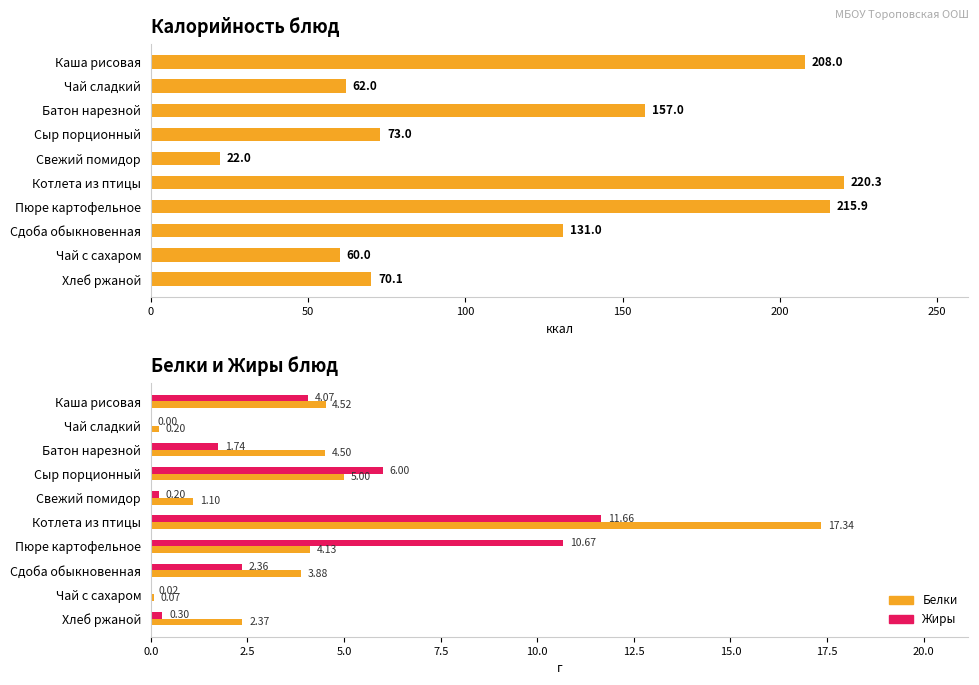

What is the average value of the Белки series?

4.3